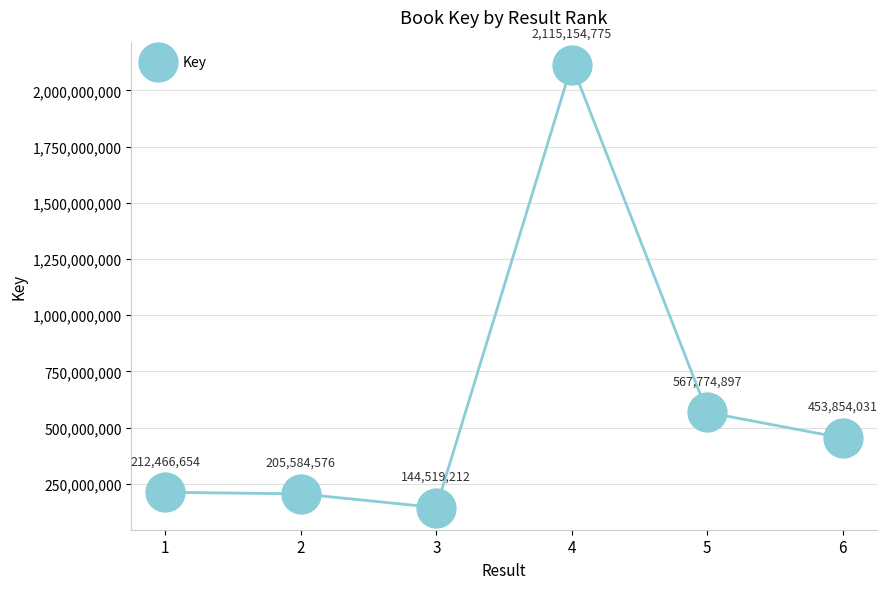

What Y value in the scatter plot is closest to 1129836993?

567774897